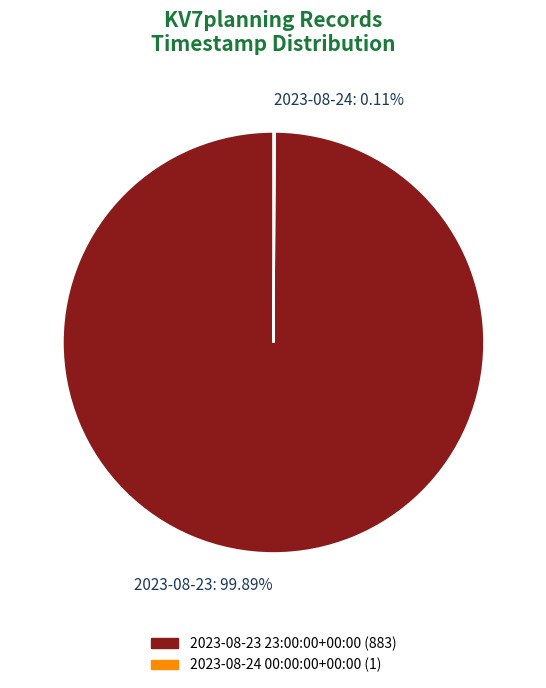

What is the majority slice?

2023-08-23 23:00:00+00:00